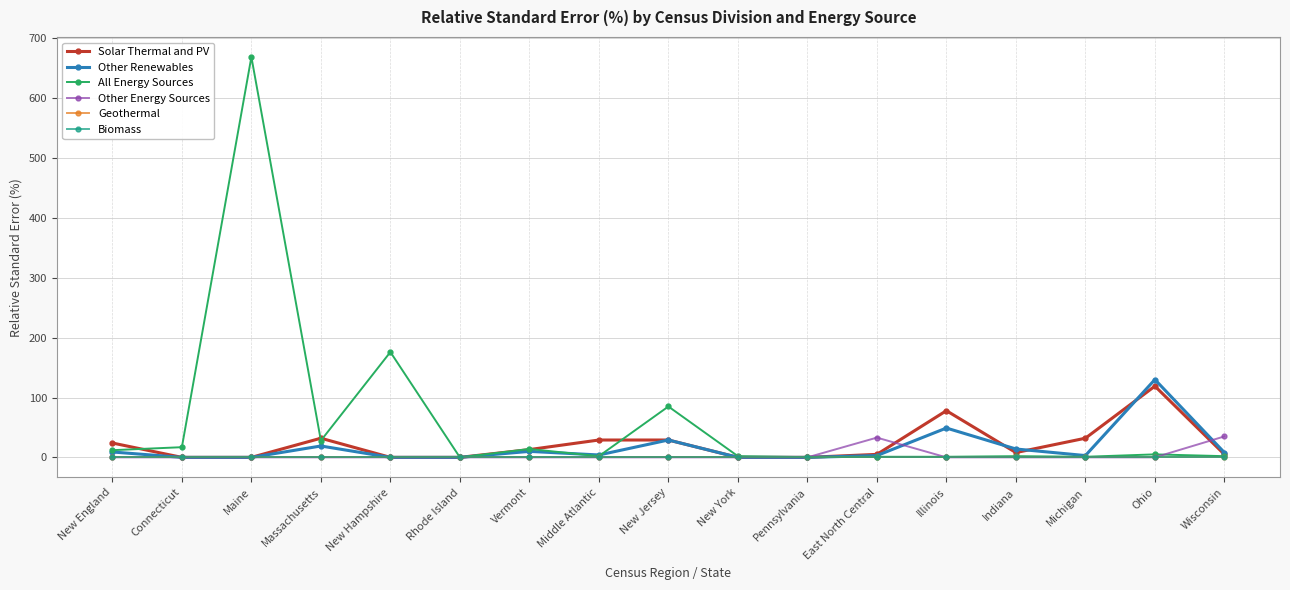

How many interior local peaks does the Solar Thermal and PV series have?

3